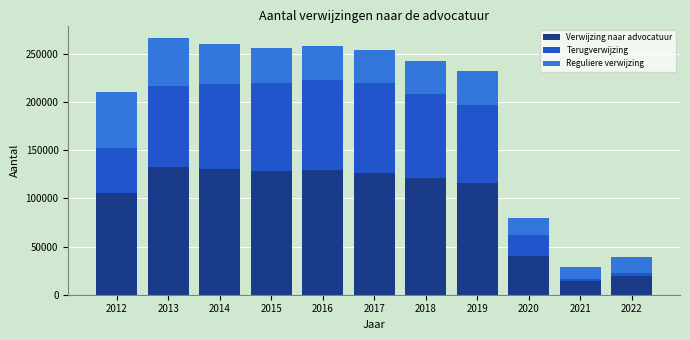

The value of Verwijzing naar advocatuur at 2021 is 14615. True or false?

True